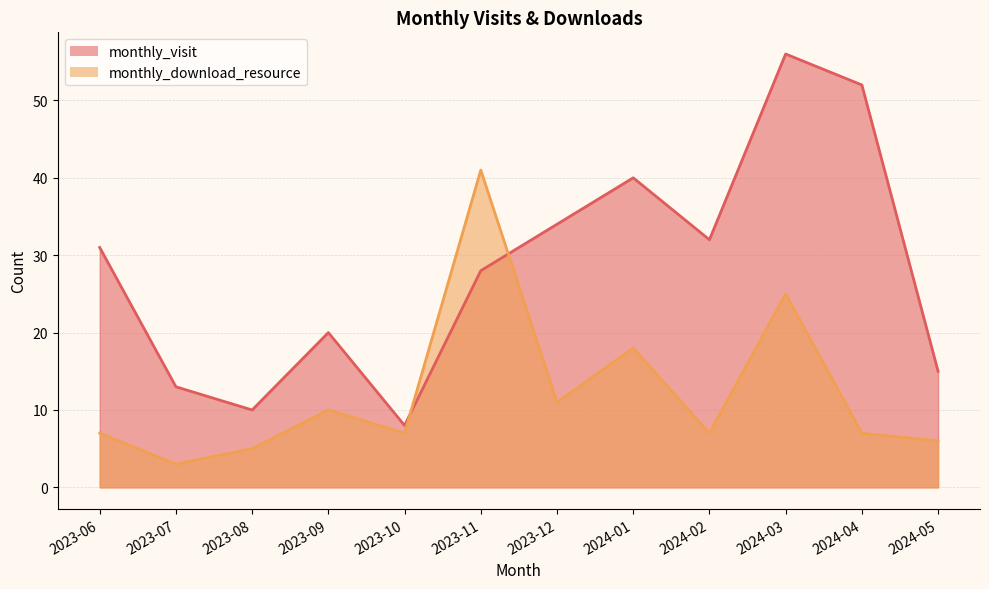

Is the value of monthly_download_resource at 2024-04 greater than the value of monthly_visit at 2023-08?

No